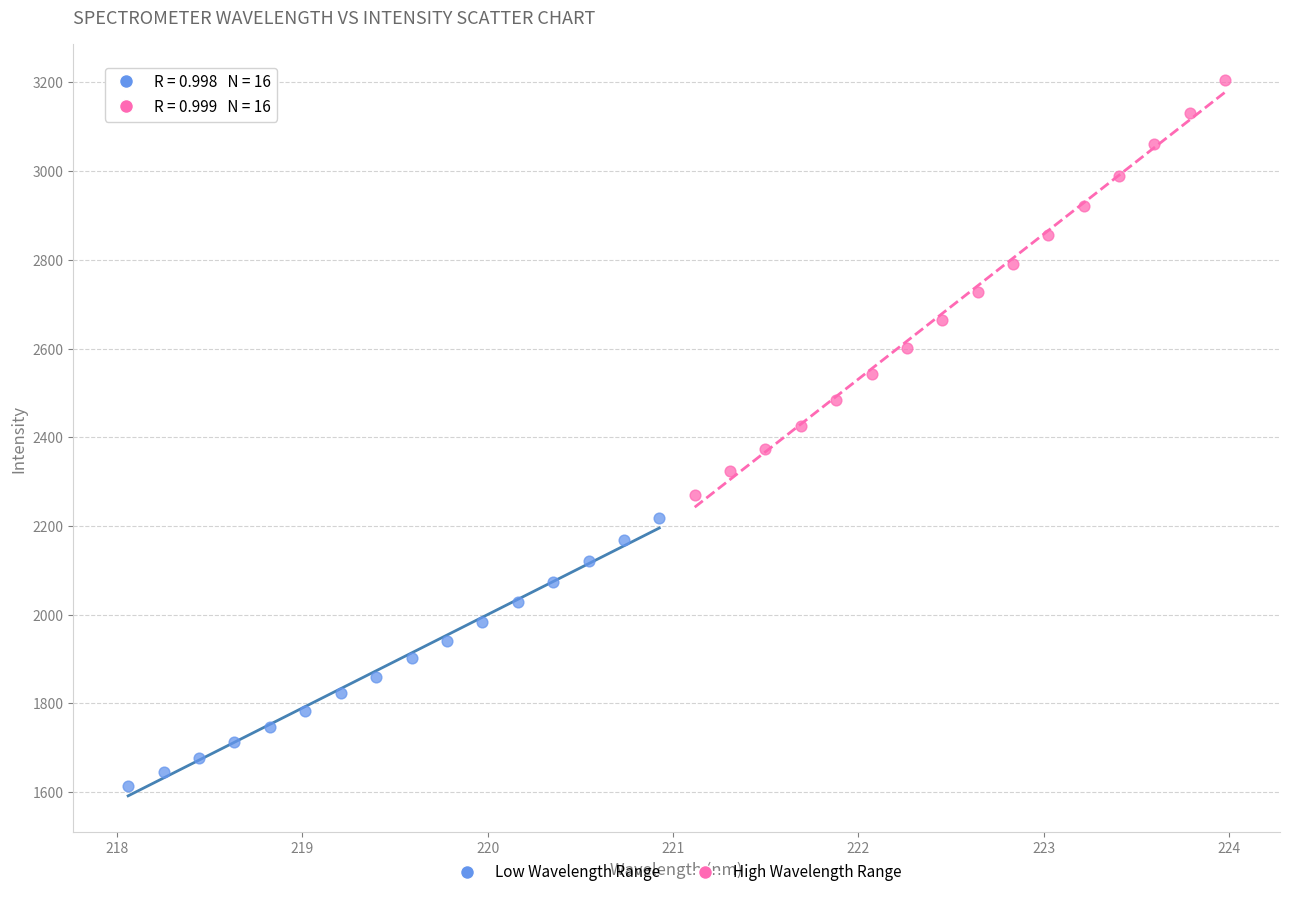

Which series contains the lowest Y value?

Low Wavelength Range